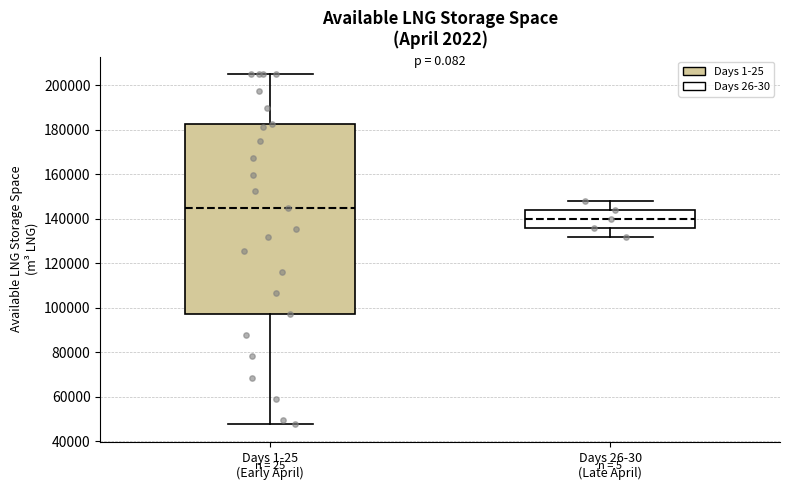

Which box is the tallest, from its lower edge to its upper edge?

Days 1-25 (Early April)